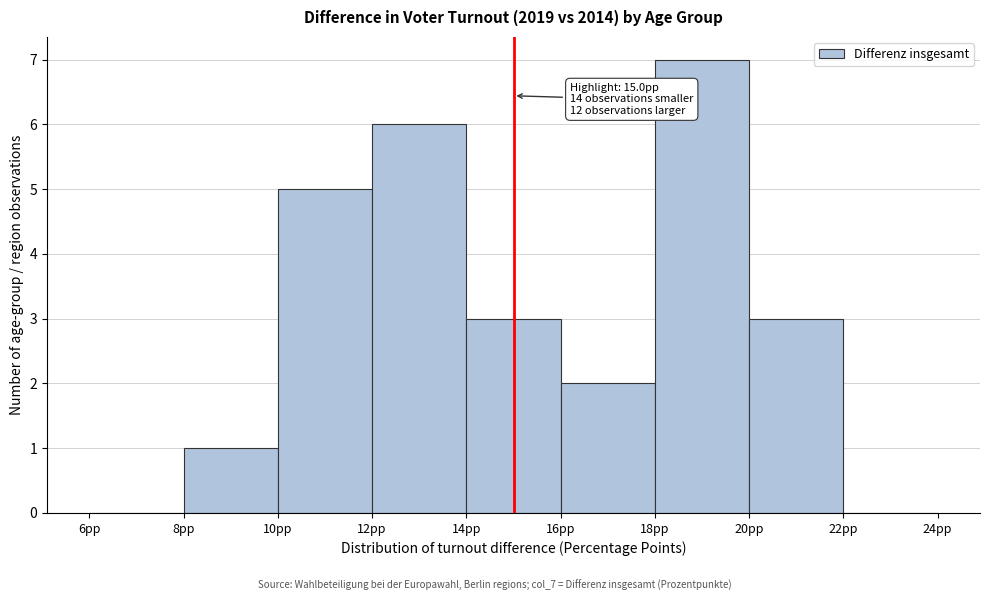

Which range on the x-axis has the tallest bar?

18 to 20